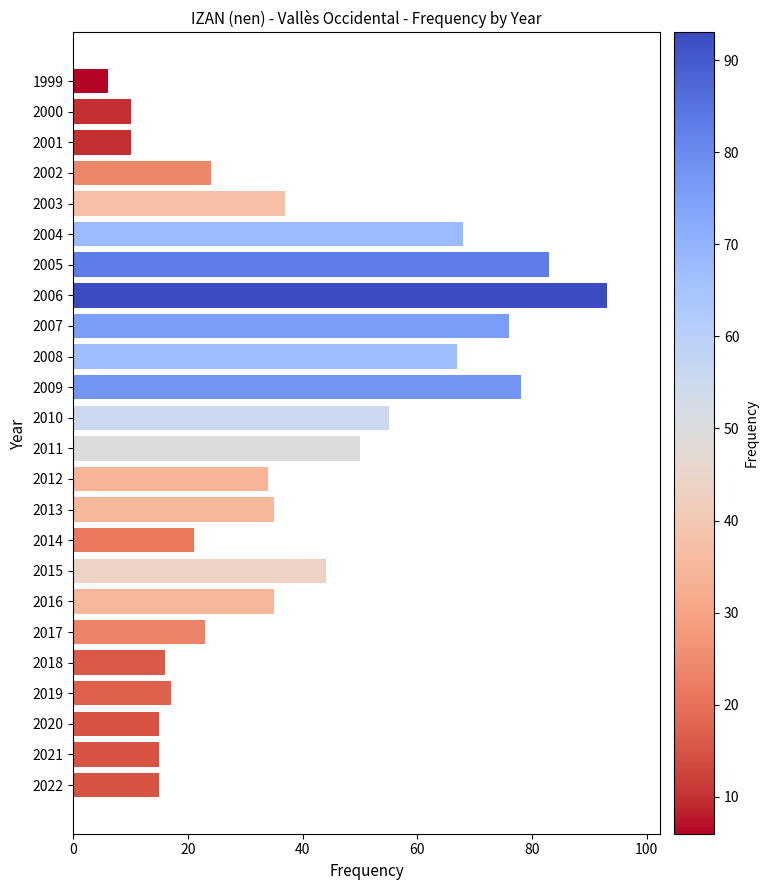

The value at 2021 is 5. True or false?

False